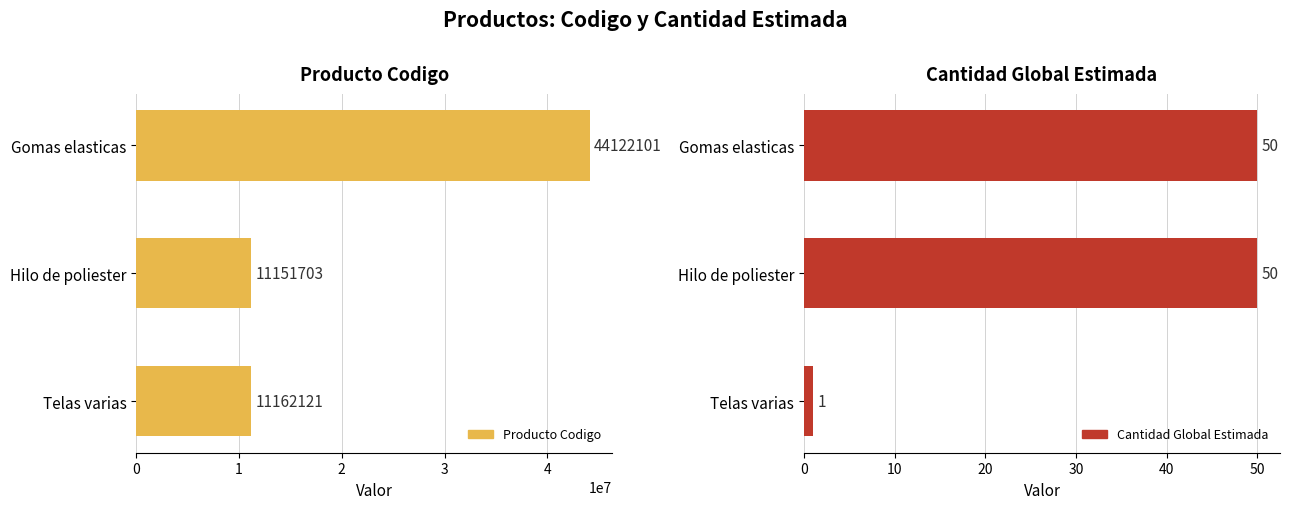

True or false: cantidad_global_estimada has a value of 50 at Hilo de poliester.

True